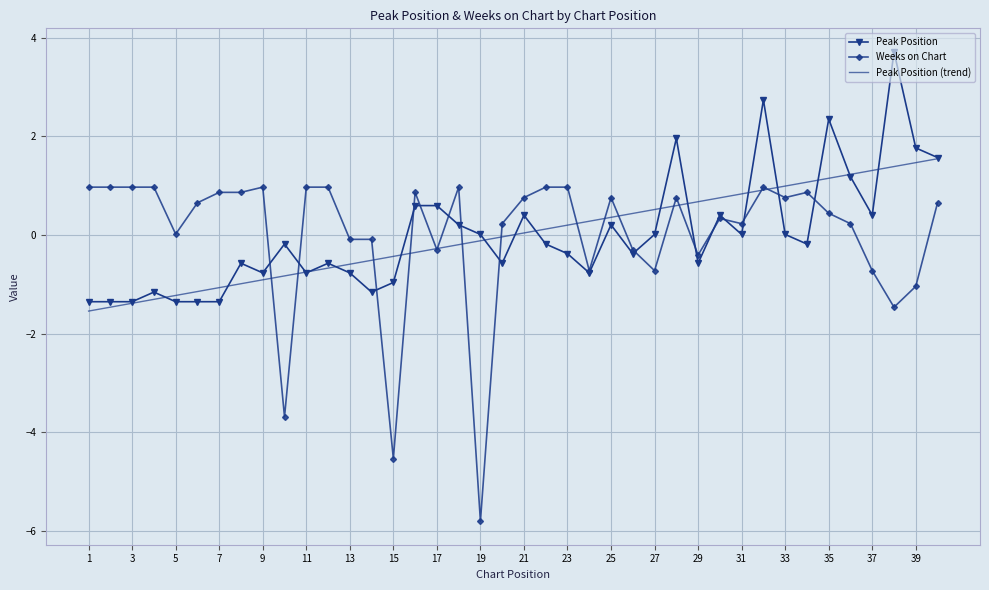

What is the maximum value for Weeks on Chart?

1.0